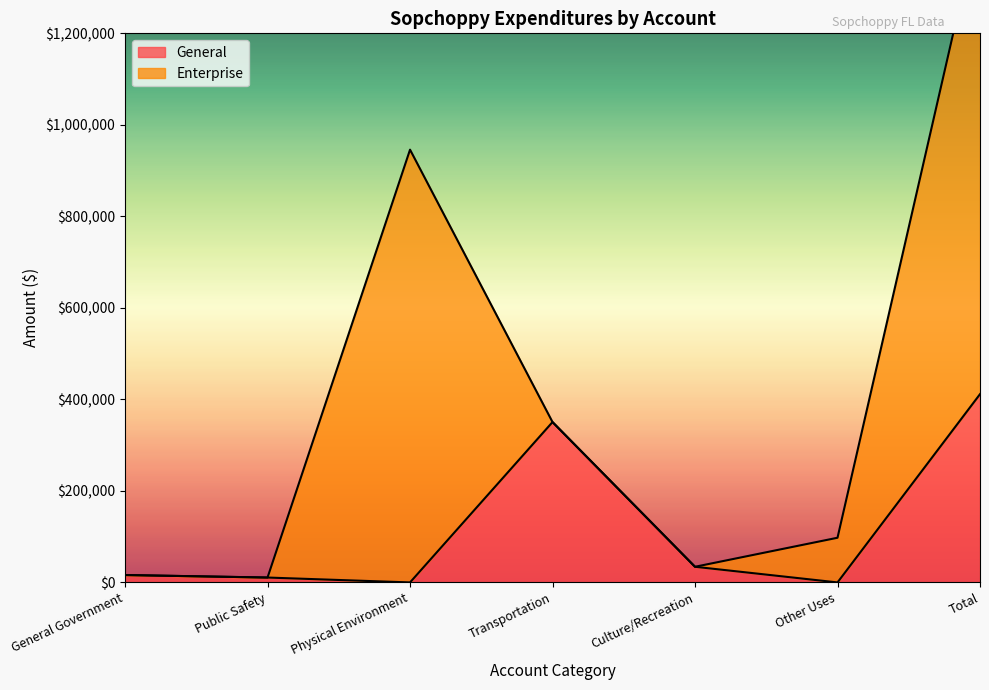

What is the label of the 2nd point from the right?

Other Uses